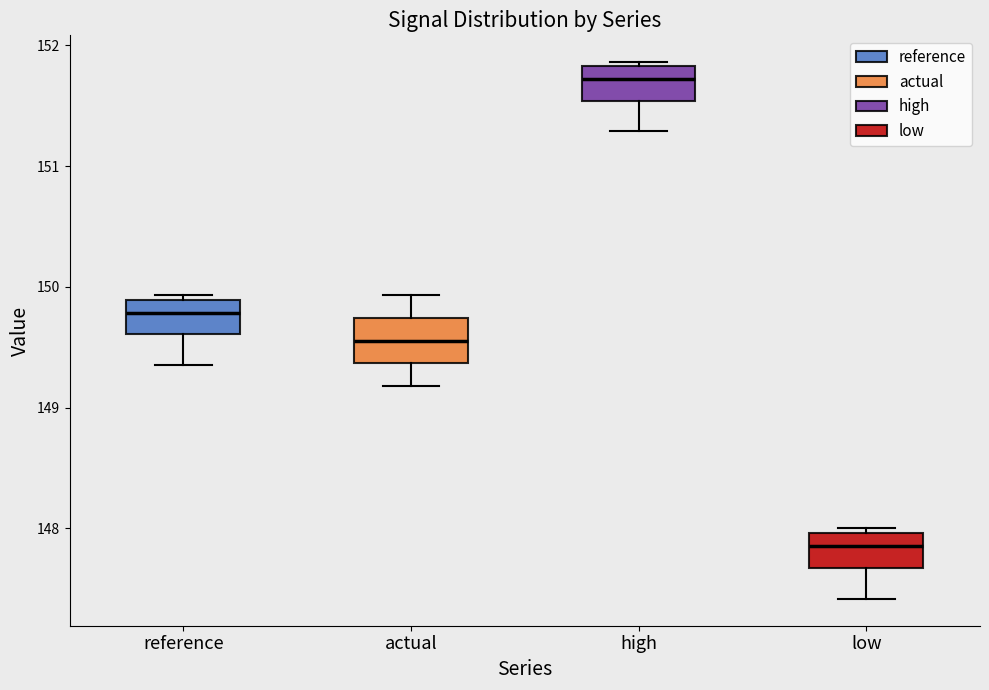

Where does the lower whisker of the box for low end on the y-axis? The values are not printed on the chart, so give them approximately, as read against the axis.

147.4